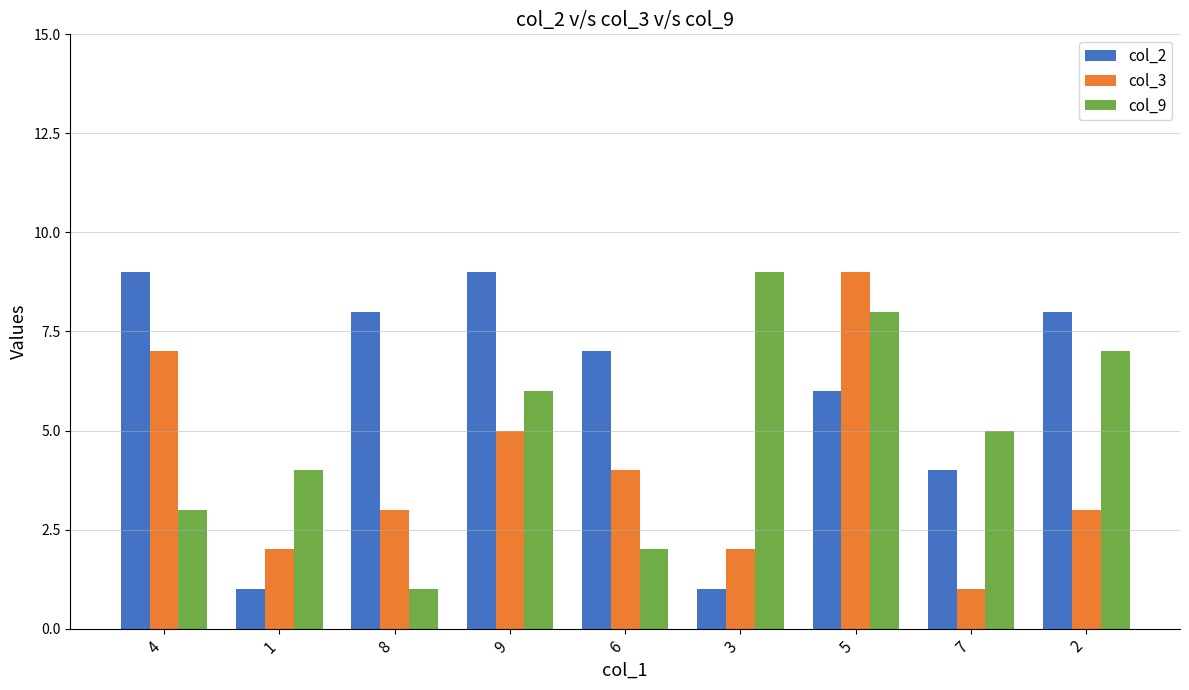

Which series has the largest total across all categories?

col_2